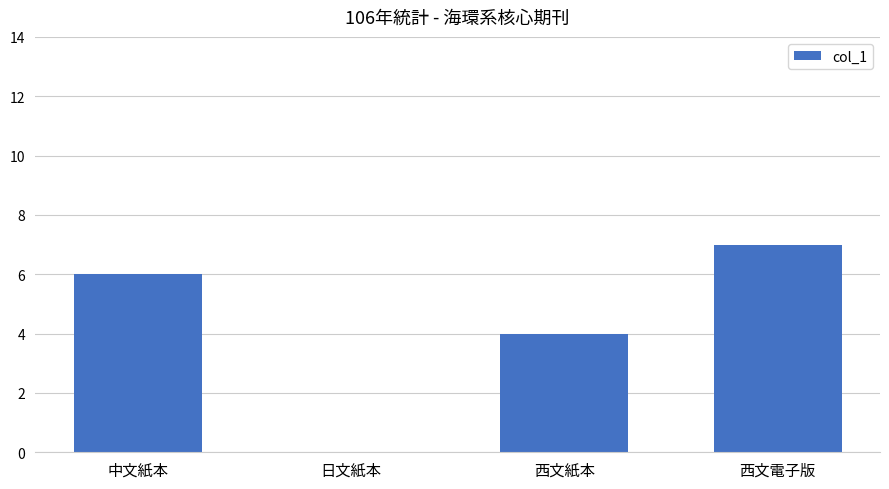

Which label corresponds to the largest value in the chart?

西文電子版